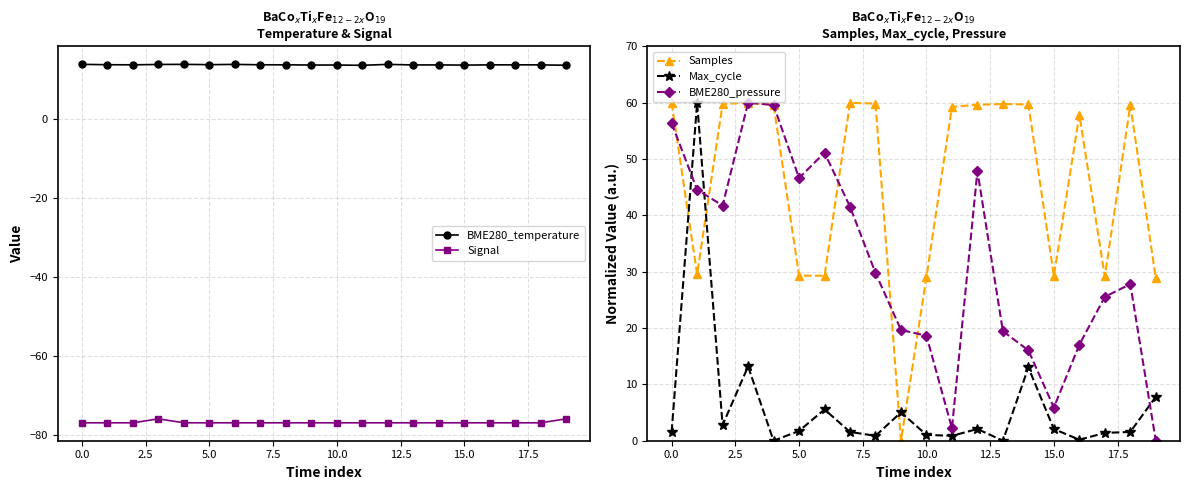

True or false: BME280_temperature and Signal cross at least once.

False